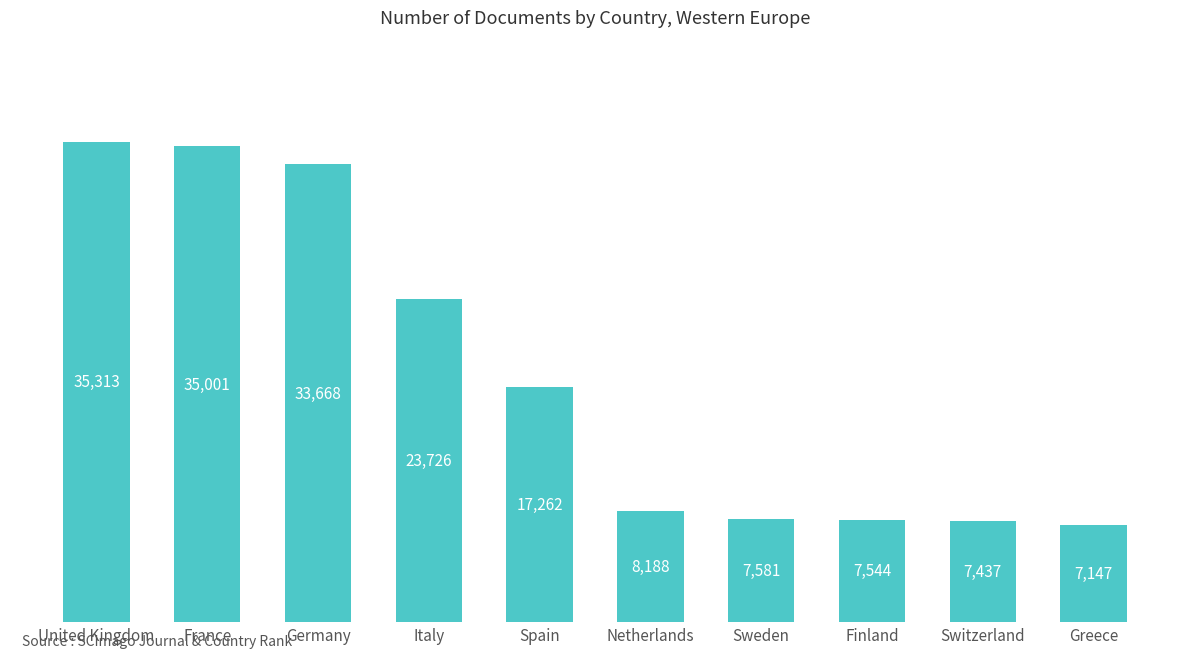

The value at France is 35001. True or false?

True